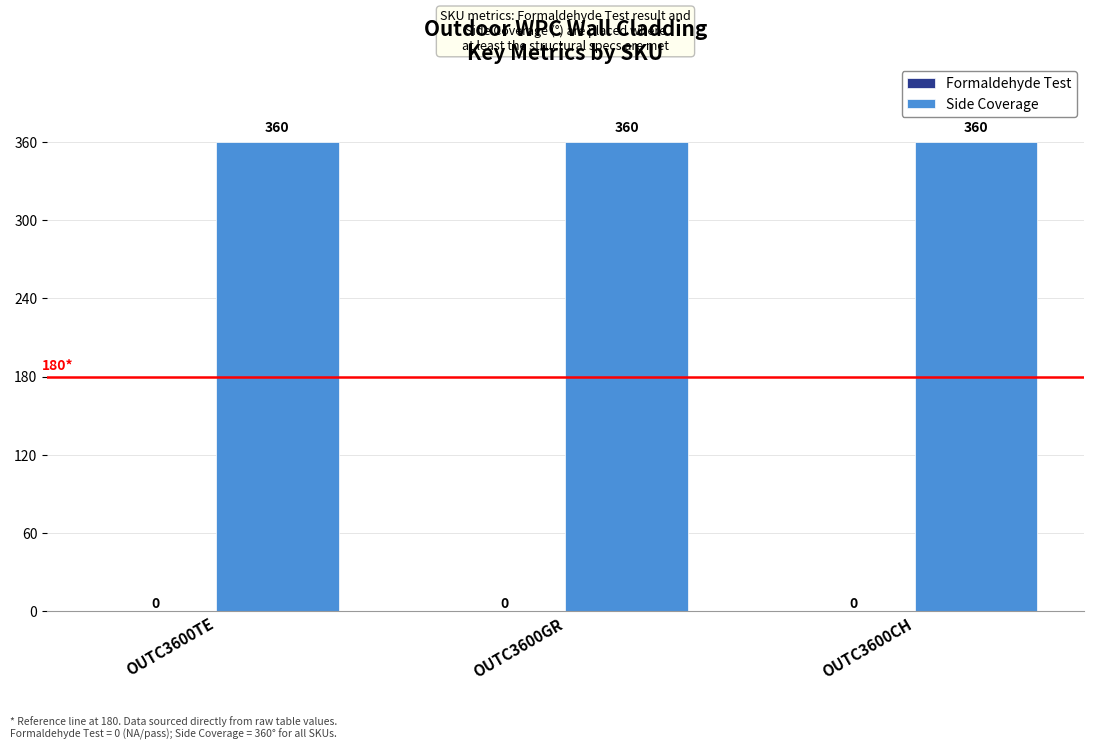

True or false: Side Coverage has a value of 529 at OUTC3600GR.

False